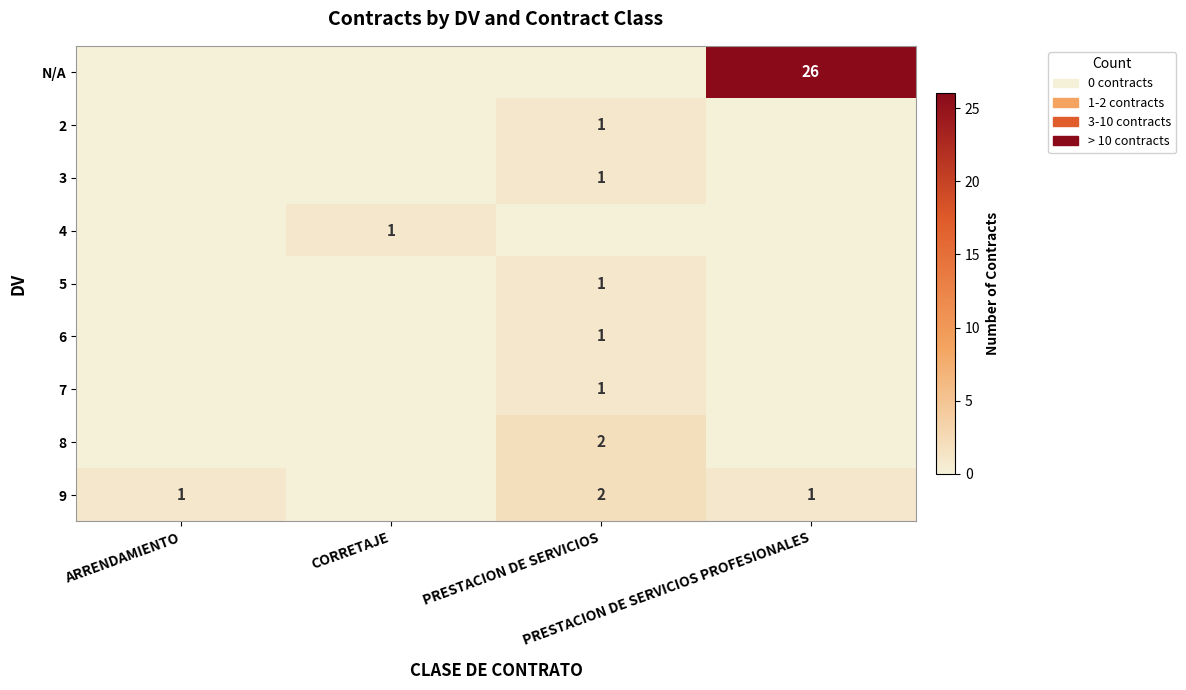

What is the spread (max minus min) of values at PRESTACION DE SERVICIOS?

2